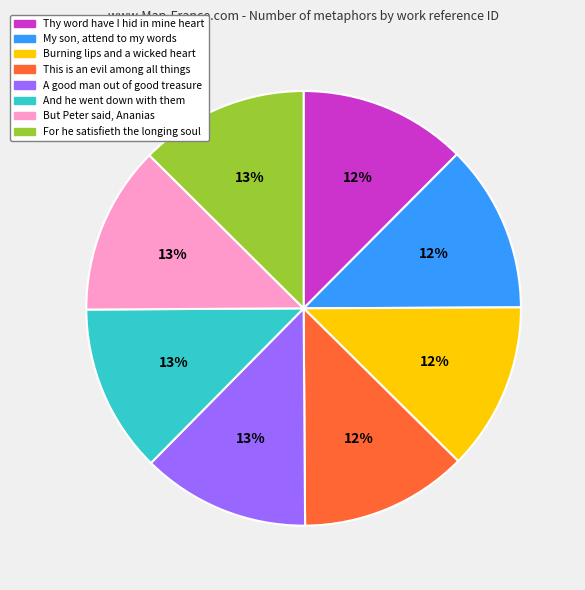

Does any single category account for the majority?

No